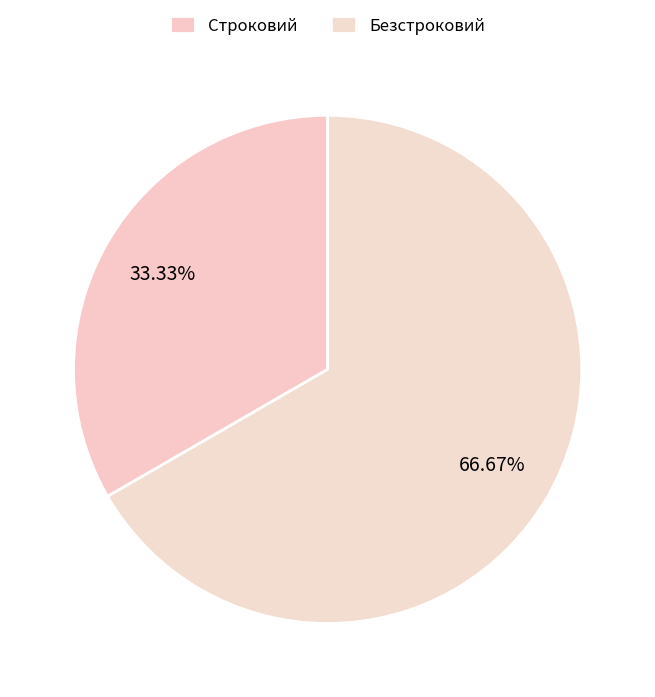

Count the number of slices in the pie.

2